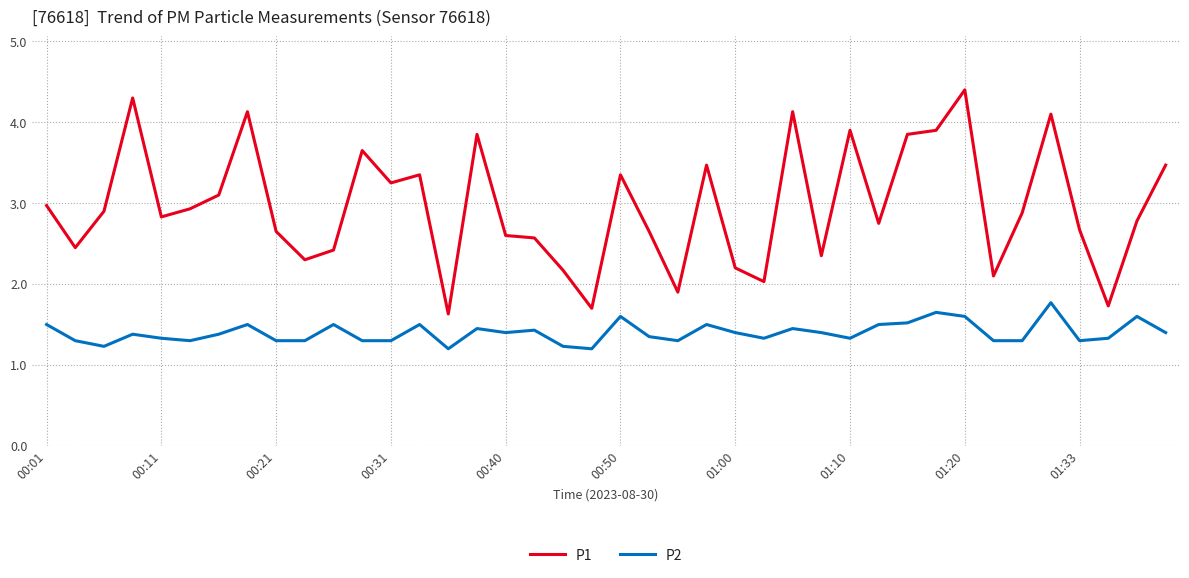

True or false: P2 and P1 intersect in this chart.

False